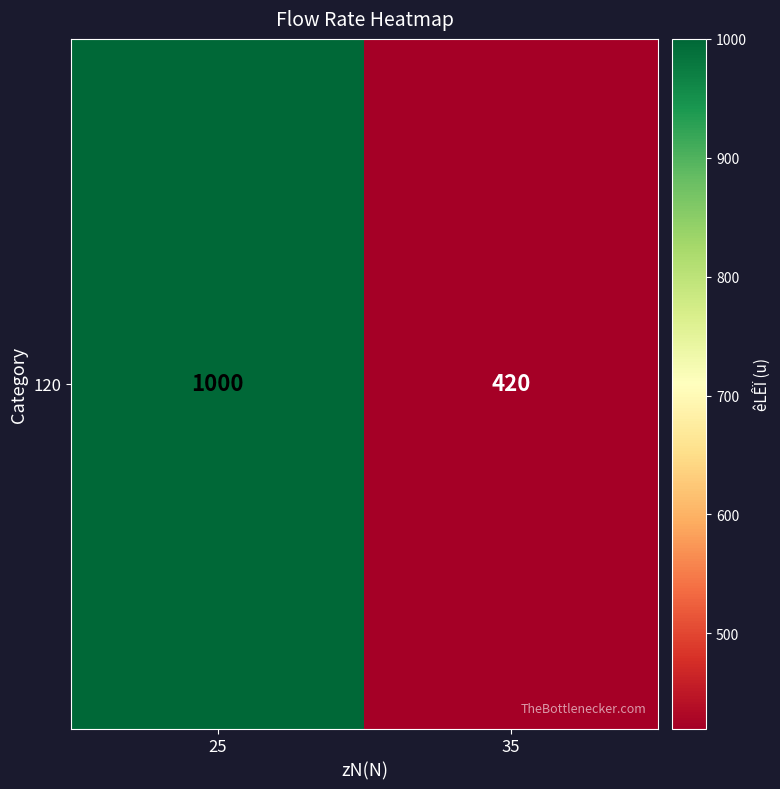

Reading right to left, list all the values displayed in this chart.

35=420	25=1000